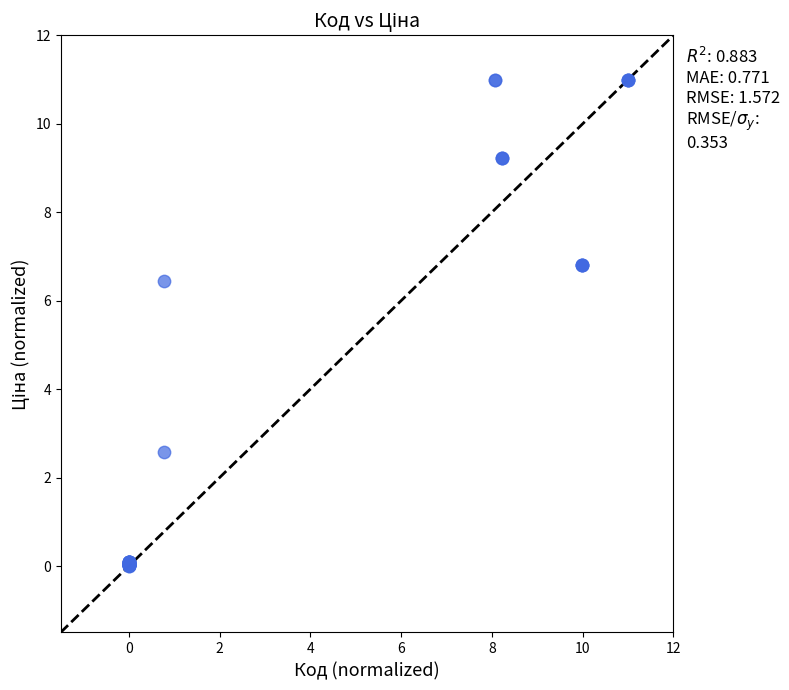

What Y value in the scatter plot is closest to 5?

6.5